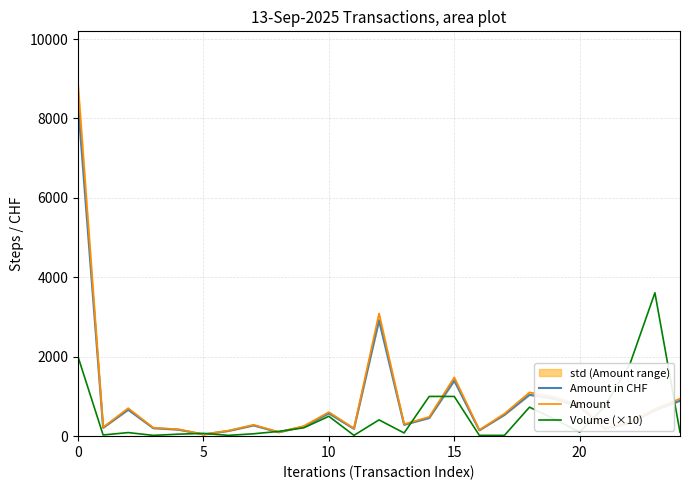

What is the difference between the maximum and second lowest values in the Amount series?

8759.7